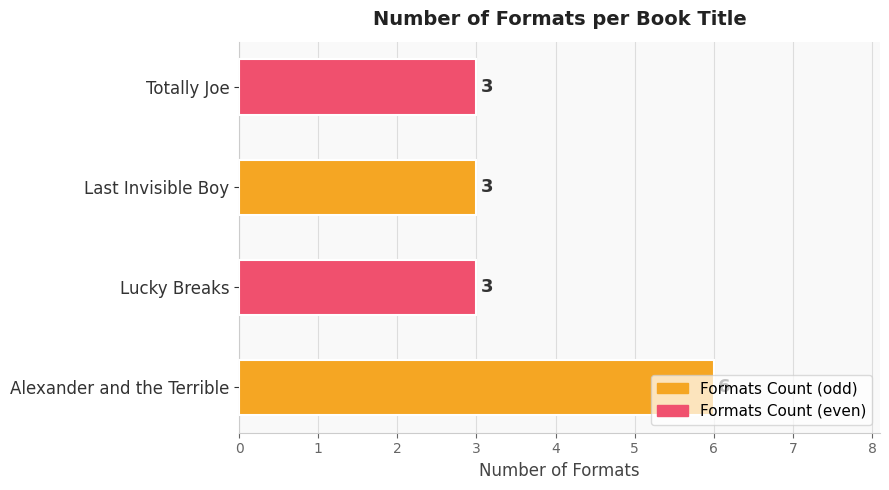

How many values are between 3 and 6?

4